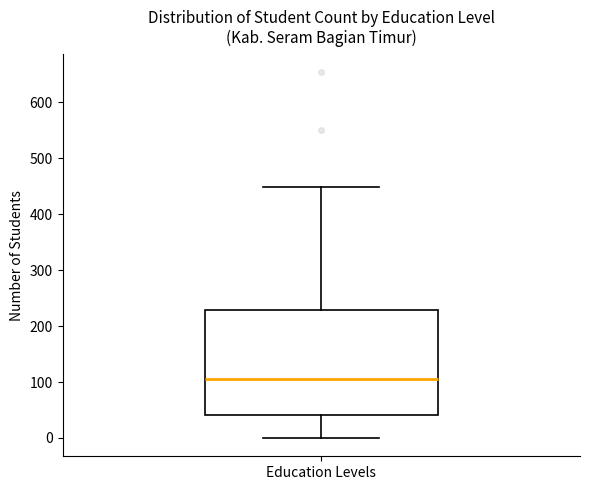

Transcribe this box plot: give where the median line is, the range the box spans, and where the two whiskers end, as read against the y-axis. The values are not printed on the chart, so give them approximately, as read against the axis.

median 110, box 40 to 230, whiskers 0 to 450